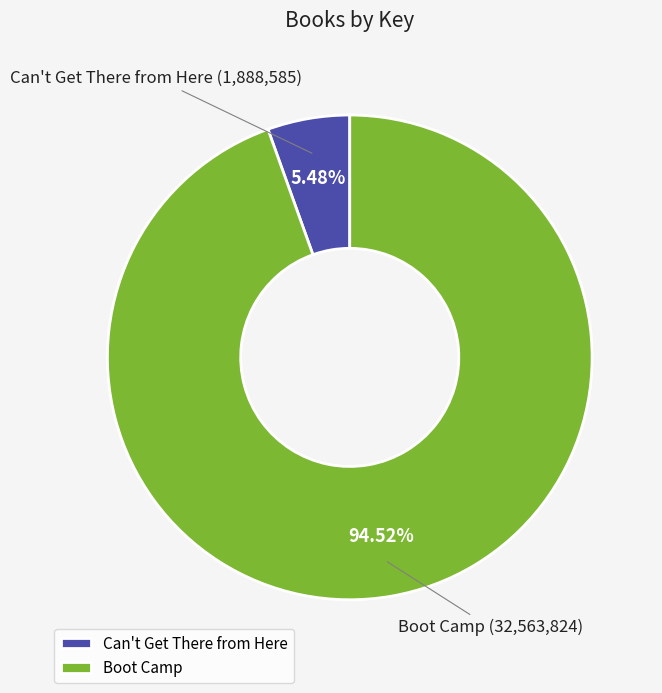

Combined, what portion of the pie is Can't Get There from Here and Boot Camp?

100.0%